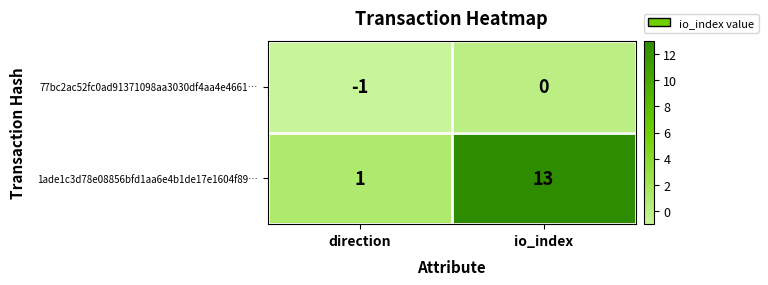

Which series has the widest spread of values?

1ade1c3d78e08856bfd1aa6e4b1de17e1604f89…